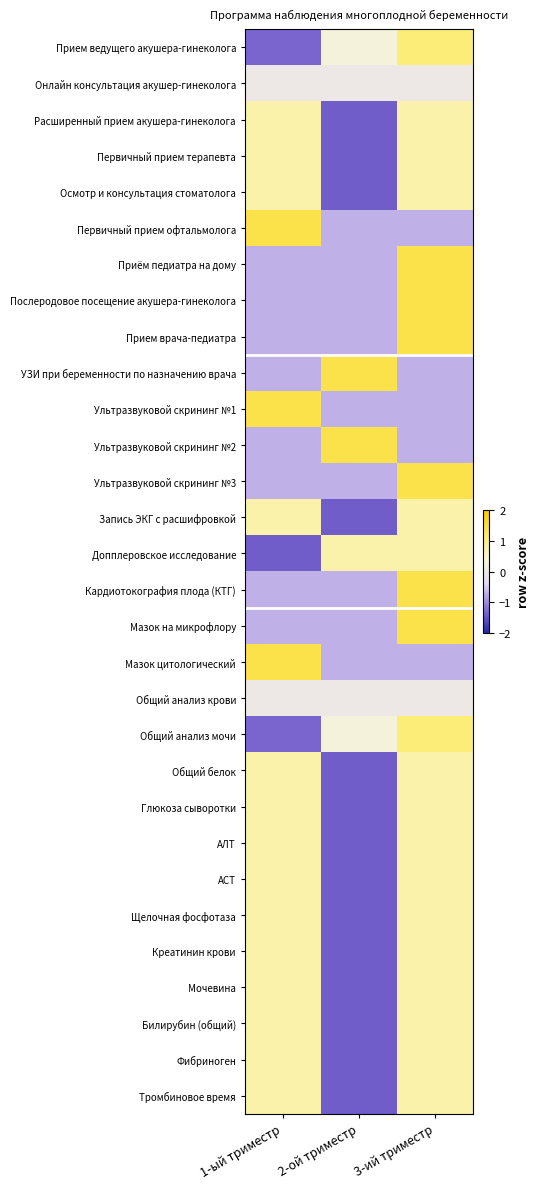

Reading left to right, what are all the values shown in this chart?

Прием ведущего акушера-гинеколога: 1-ый триместр=-1.3	2-ой триместр=0.3	3-ий триместр=1.1
Онлайн консультация акушер-гинеколога: 1-ый триместр=0.0	2-ой триместр=0.0	3-ий триместр=0.0
Расширенный прием акушера-гинеколога: 1-ый триместр=0.7	2-ой триместр=-1.4	3-ий триместр=0.7
Первичный прием терапевта: 1-ый триместр=0.7	2-ой триместр=-1.4	3-ий триместр=0.7
Осмотр и консультация стоматолога: 1-ый триместр=0.7	2-ой триместр=-1.4	3-ий триместр=0.7
Первичный прием офтальмолога: 1-ый триместр=1.4	2-ой триместр=-0.7	3-ий триместр=-0.7
Приём педиатра на дому: 1-ый триместр=-0.7	2-ой триместр=-0.7	3-ий триместр=1.4
Послеродовое посещение акушера-гинеколога: 1-ый триместр=-0.7	2-ой триместр=-0.7	3-ий триместр=1.4
Прием врача-педиатра: 1-ый триместр=-0.7	2-ой триместр=-0.7	3-ий триместр=1.4
УЗИ при беременности по назначению врача: 1-ый триместр=-0.7	2-ой триместр=1.4	3-ий триместр=-0.7
Ультразвуковой скрининг №1: 1-ый триместр=1.4	2-ой триместр=-0.7	3-ий триместр=-0.7
Ультразвуковой скрининг №2: 1-ый триместр=-0.7	2-ой триместр=1.4	3-ий триместр=-0.7
Ультразвуковой скрининг №3: 1-ый триместр=-0.7	2-ой триместр=-0.7	3-ий триместр=1.4
Запись ЭКГ с расшифровкой: 1-ый триместр=0.7	2-ой триместр=-1.4	3-ий триместр=0.7
Допплеровское исследование: 1-ый триместр=-1.4	2-ой триместр=0.7	3-ий триместр=0.7
Кардиотокография плода (КТГ): 1-ый триместр=-0.7	2-ой триместр=-0.7	3-ий триместр=1.4
Мазок на микрофлору: 1-ый триместр=-0.7	2-ой триместр=-0.7	3-ий триместр=1.4
Мазок цитологический: 1-ый триместр=1.4	2-ой триместр=-0.7	3-ий триместр=-0.7
Общий анализ крови: 1-ый триместр=0.0	2-ой триместр=0.0	3-ий триместр=0.0
Общий анализ мочи: 1-ый триместр=-1.3	2-ой триместр=0.3	3-ий триместр=1.1
Общий белок: 1-ый триместр=0.7	2-ой триместр=-1.4	3-ий триместр=0.7
Глюкоза сыворотки: 1-ый триместр=0.7	2-ой триместр=-1.4	3-ий триместр=0.7
АЛТ: 1-ый триместр=0.7	2-ой триместр=-1.4	3-ий триместр=0.7
АСТ: 1-ый триместр=0.7	2-ой триместр=-1.4	3-ий триместр=0.7
Щелочная фосфотаза: 1-ый триместр=0.7	2-ой триместр=-1.4	3-ий триместр=0.7
Креатинин крови: 1-ый триместр=0.7	2-ой триместр=-1.4	3-ий триместр=0.7
Мочевина: 1-ый триместр=0.7	2-ой триместр=-1.4	3-ий триместр=0.7
Билирубин (общий): 1-ый триместр=0.7	2-ой триместр=-1.4	3-ий триместр=0.7
Фибриноген: 1-ый триместр=0.7	2-ой триместр=-1.4	3-ий триместр=0.7
Тромбиновое время: 1-ый триместр=0.7	2-ой триместр=-1.4	3-ий триместр=0.7